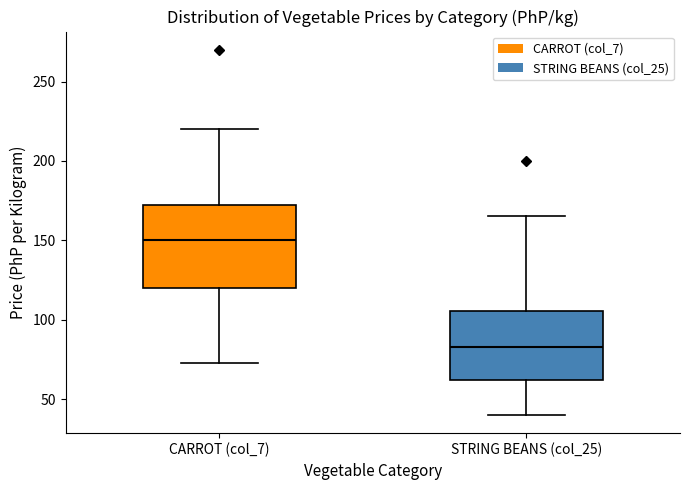

Where does the lower whisker of the box for CARROT (col_7) end on the y-axis? The values are not printed on the chart, so give them approximately, as read against the axis.

75